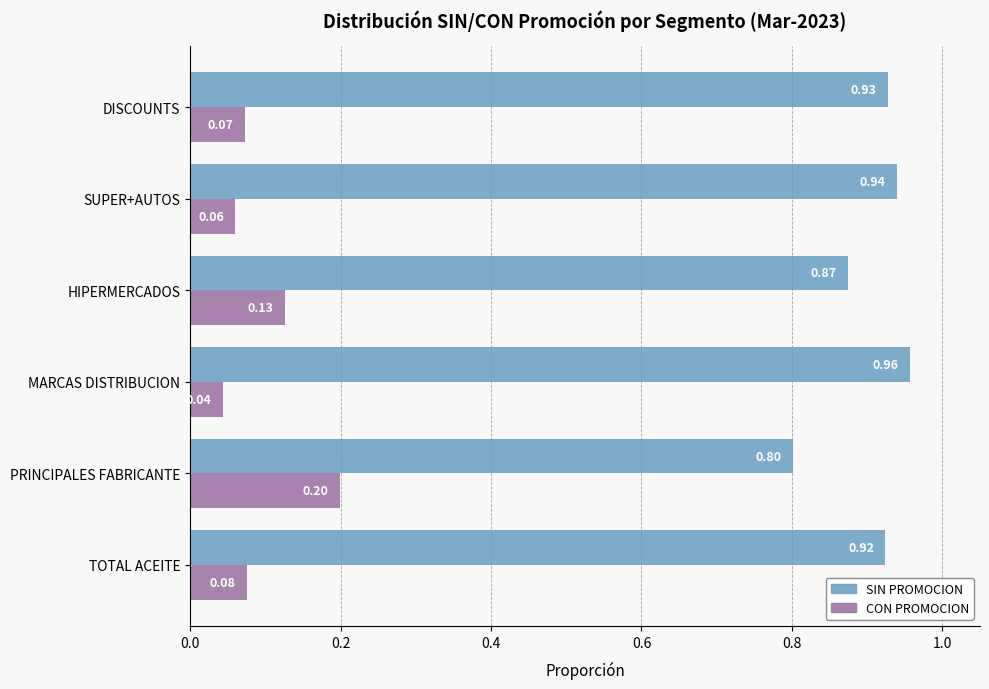

At how many categories does at least one series exceed 0?

6